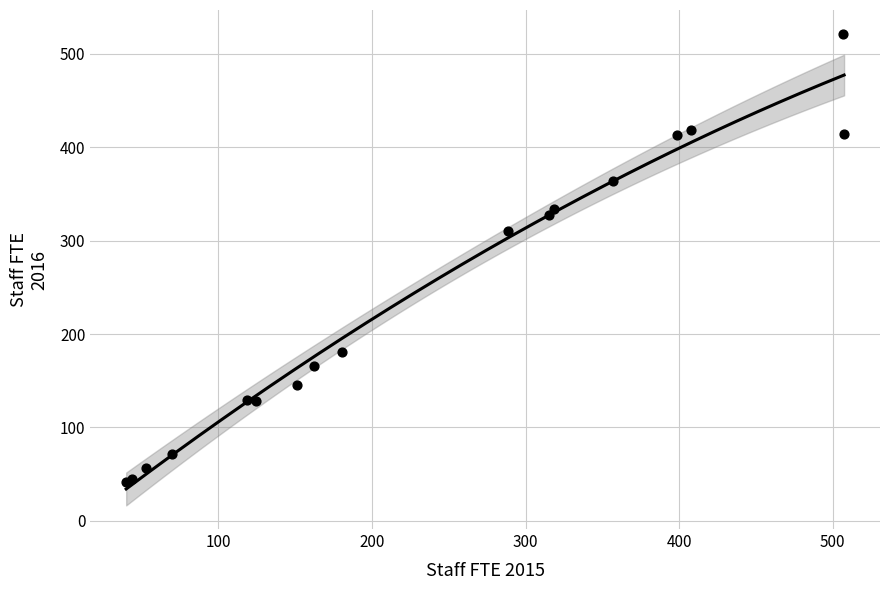

What Y value in the scatter plot is closest to 281?

310.5